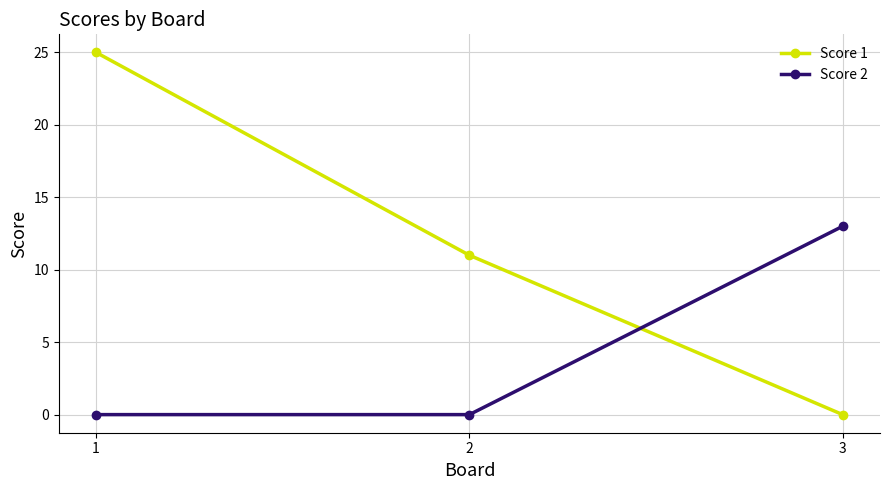

How many values in Score 1 are above zero?

2